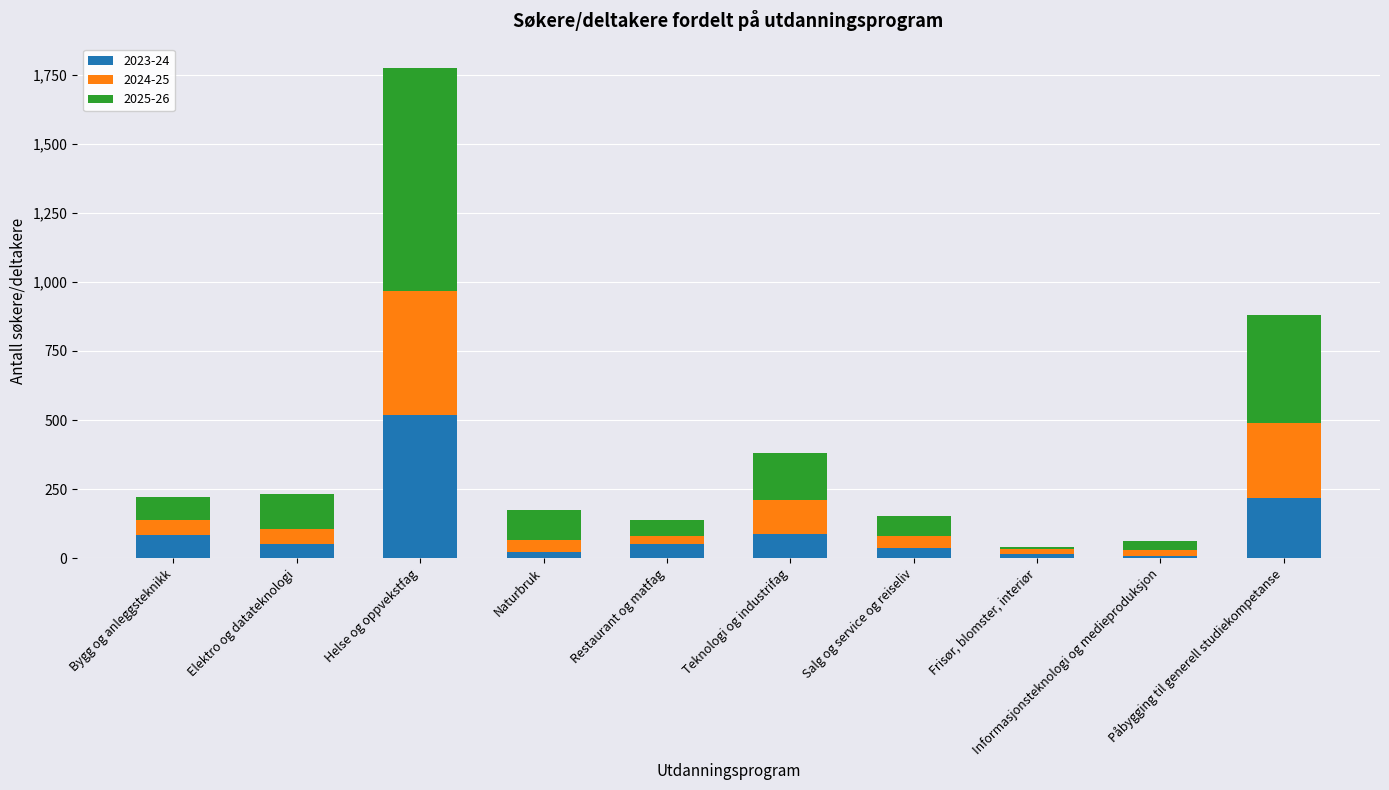

What is the highest value of the 2023-24 series?

518